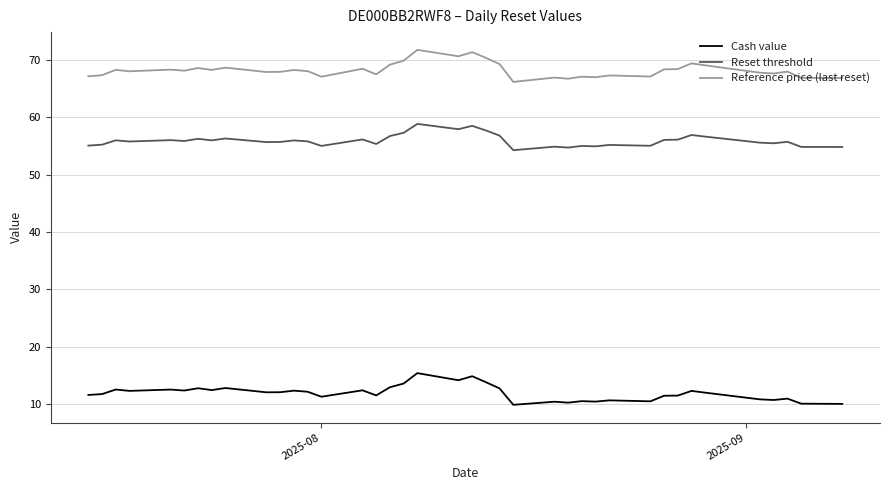

What is the maximum value shown in the chart?

71.8